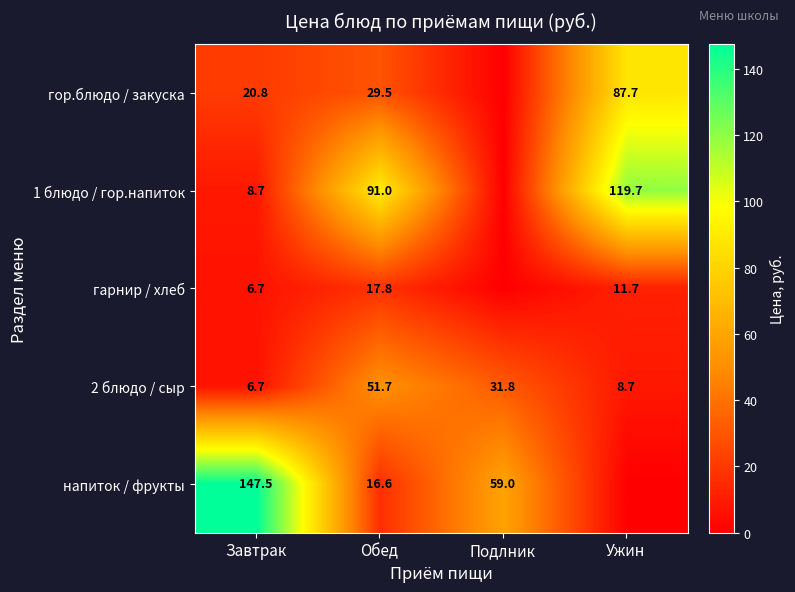

What is the spread (max minus min) of values at Завтрак?

140.8